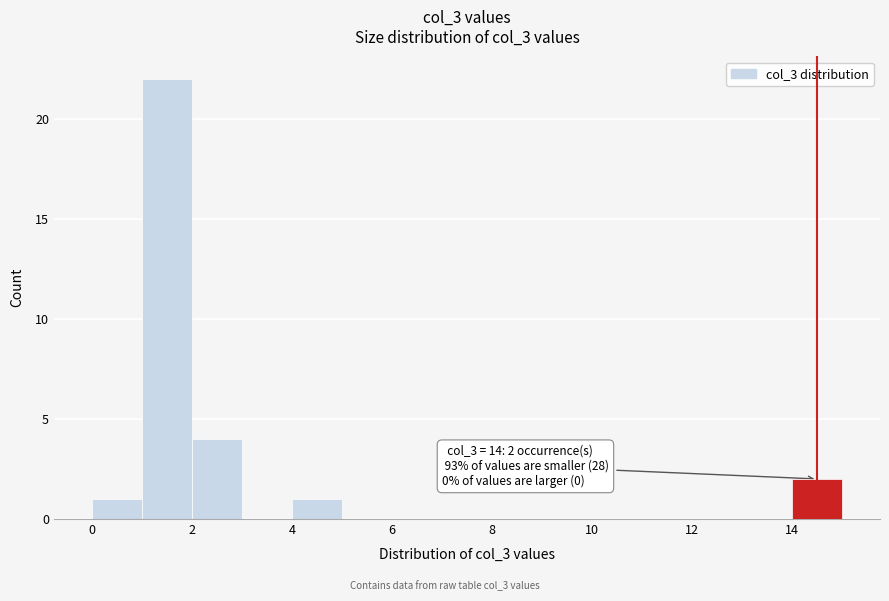

Over which range of the x-axis is the bar tallest?

1 to 2